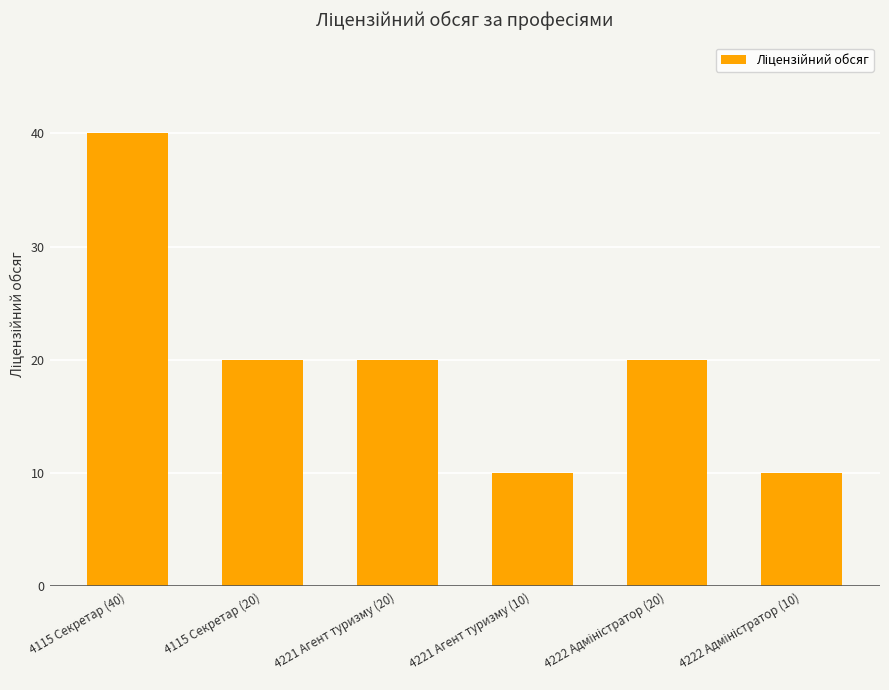

What is the label of the 4th bar from the right?

4221 Агент туризму (20)